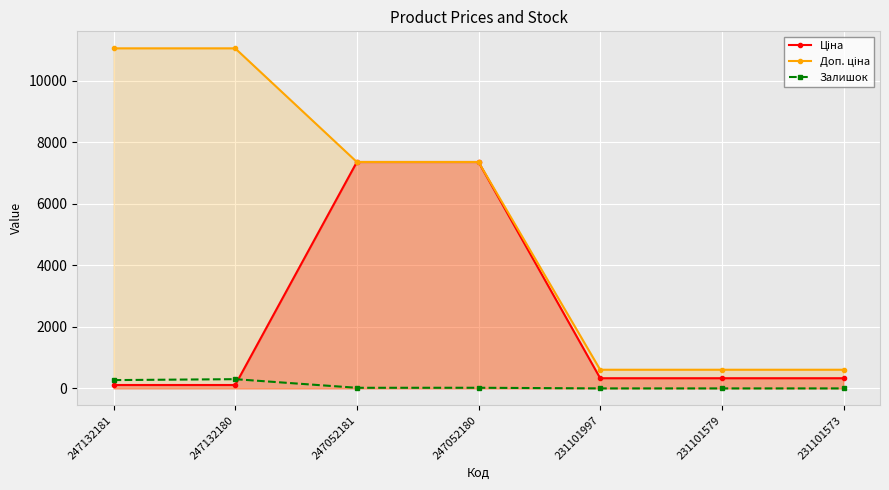

True or false: Ціна has a value of 22.4 at 247132181.

False